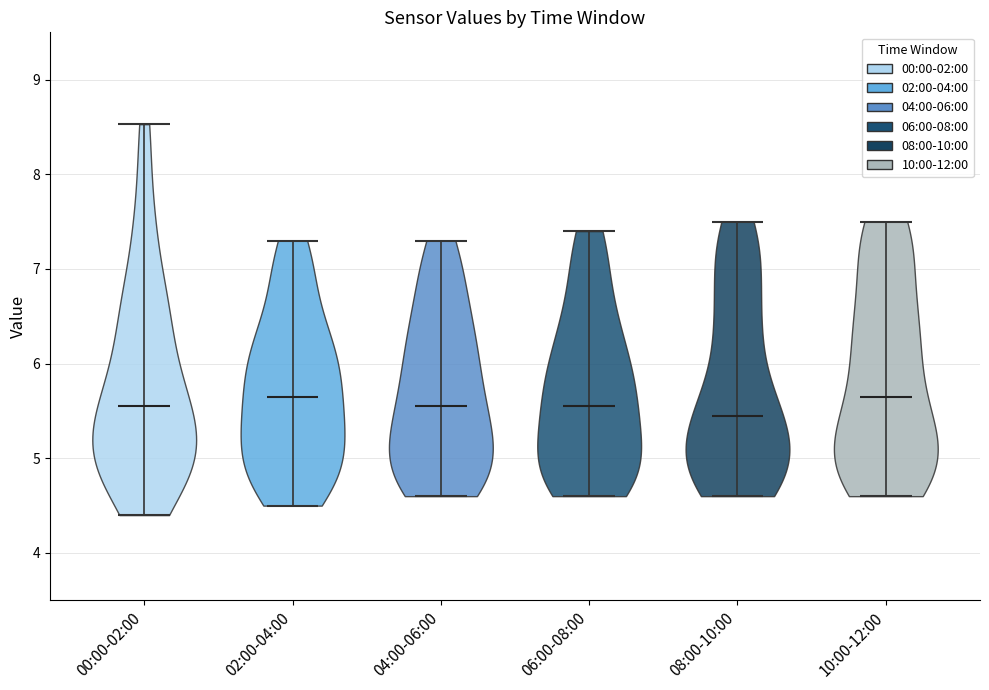

Reading left to right, read every violin against the y-axis: where its median line is, and the lowest and highest points it reaches. The values are not printed on the chart, so give them approximately, as read against the axis.

00:00-02:00: median line 5.6, lowest point 4.4, highest point 8.5
02:00-04:00: median line 5.7, lowest point 4.5, highest point 7.3
04:00-06:00: median line 5.6, lowest point 4.6, highest point 7.3
06:00-08:00: median line 5.6, lowest point 4.6, highest point 7.4
08:00-10:00: median line 5.5, lowest point 4.6, highest point 7.5
10:00-12:00: median line 5.7, lowest point 4.6, highest point 7.5